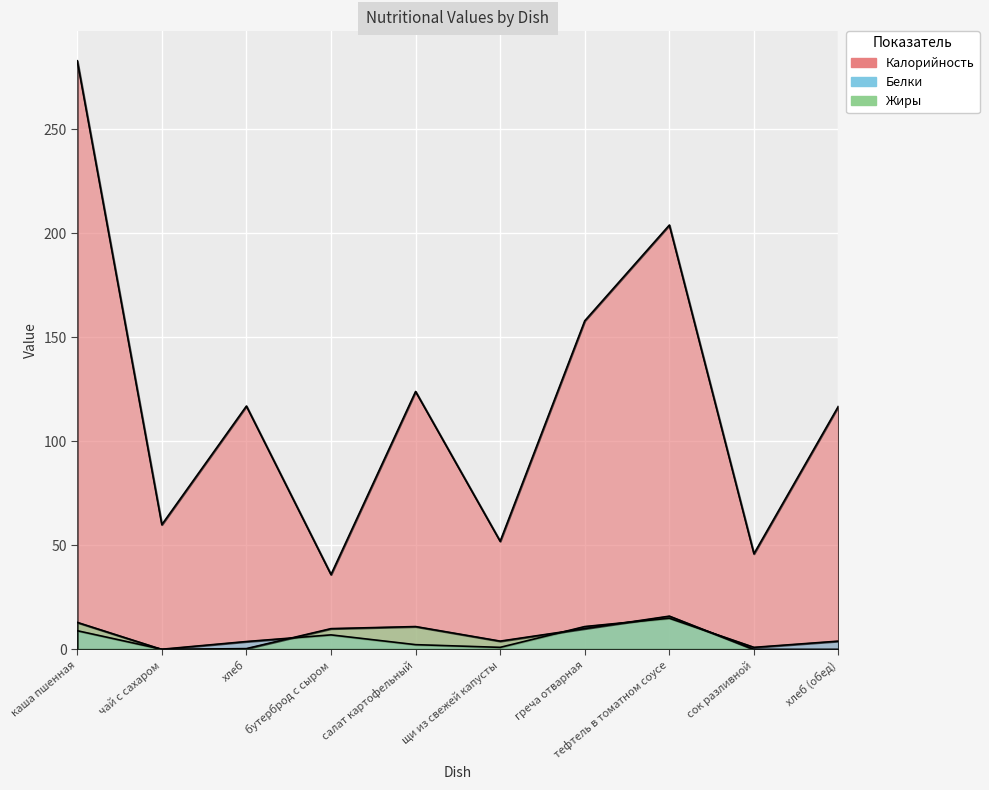

Reading left to right, list all the values displayed in this chart.

Калорийность: каша пшенная=283.0	чай с сахаром=60.0	хлеб=117.0	бутерброд с сыром=36.0	салат картофельный=124.0	щи из свежей капусты=52.0	греча отварная=158.0	тефтель в томатном соусе=204.0	сок разливной=46.0	хлеб (обед)=117.0
Белки: каша пшенная=9.0	чай с сахаром=0.1	хлеб=3.8	бутерброд с сыром=7.0	салат картофельный=2.3	щи из свежей капусты=1.0	греча отварная=11.0	тефтель в томатном соусе=15.0	сок разливной=1.0	хлеб (обед)=4.0
Жиры: каша пшенная=13.0	чай с сахаром=0.0	хлеб=0.4	бутерброд с сыром=10.0	салат картофельный=11.0	щи из свежей капусты=4.0	греча отварная=10.0	тефтель в томатном соусе=16.0	сок разливной=0.0	хлеб (обед)=0.0